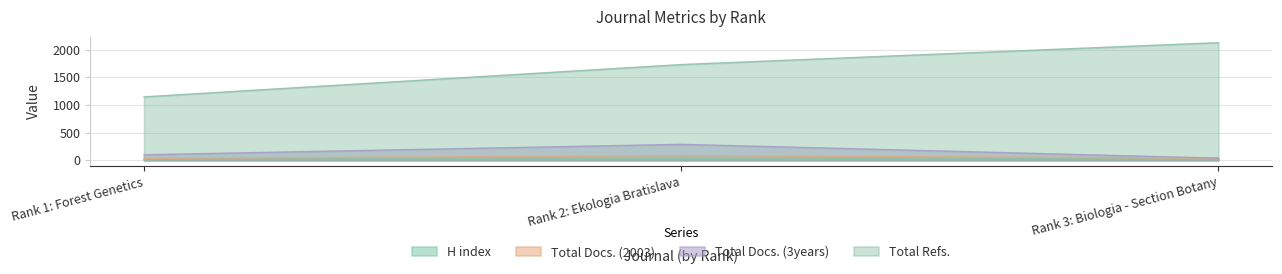

Which series has the widest spread of values?

Total Refs.